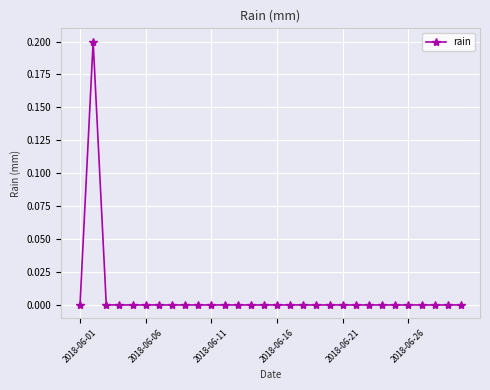

The value at 2018-06-26 is 0.0. True or false?

True